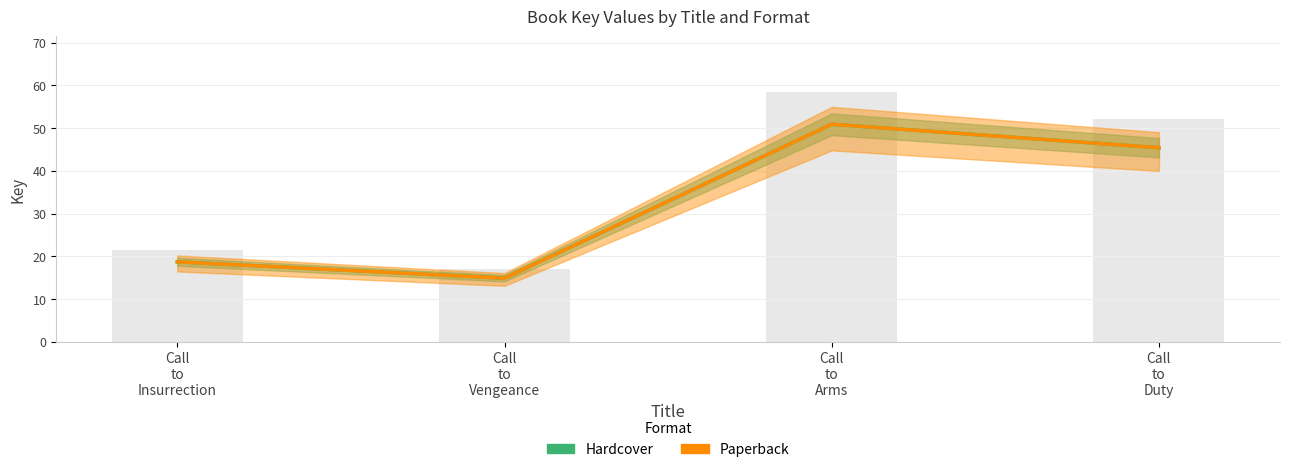

What is the difference between the Hardcover values at Call
to
Arms and Call
to
Duty?

5.5